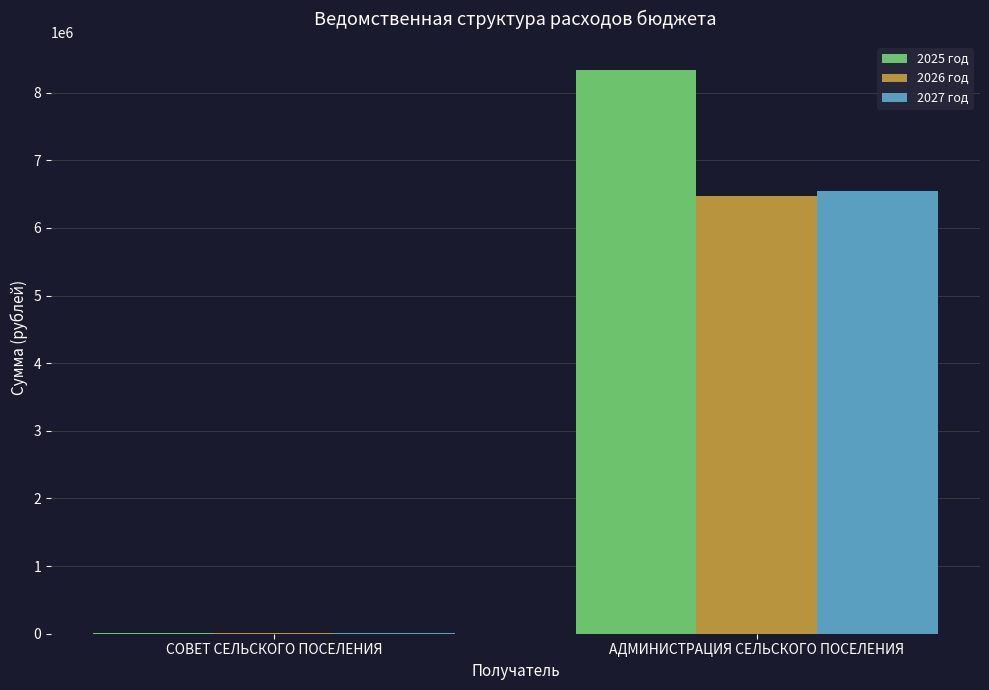

The value of 2026 год at АДМИНИСТРАЦИЯ СЕЛЬСКОГО ПОСЕЛЕНИЯ is 3029893.3. True or false?

False